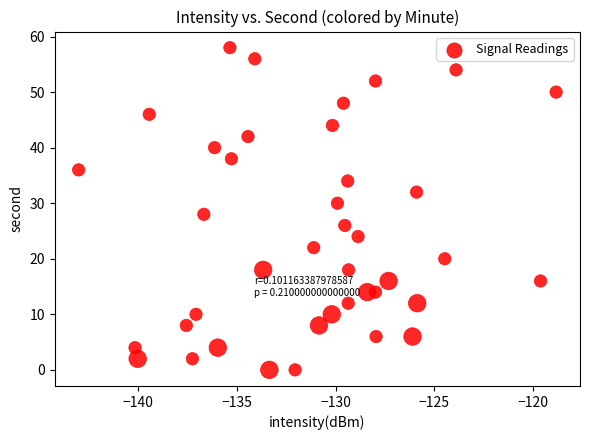

What is the range of Y values (max minus min)?

58